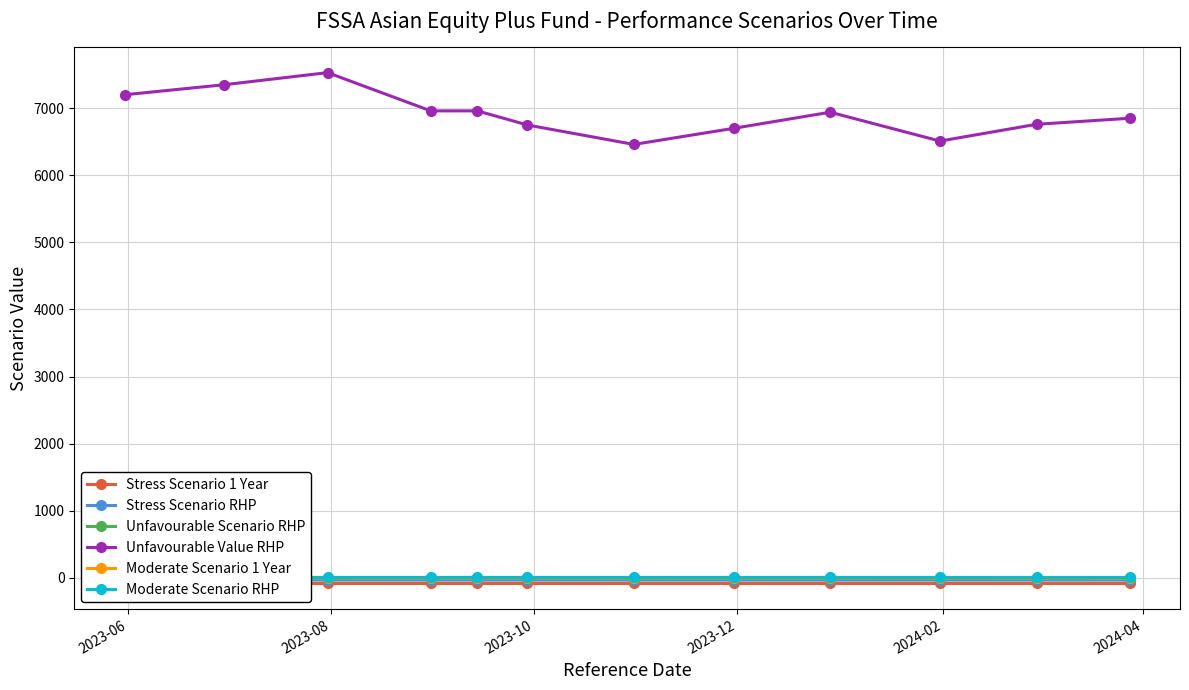

True or false: Stress Scenario 1 Year and Unfavourable Value RHP intersect in this chart.

False